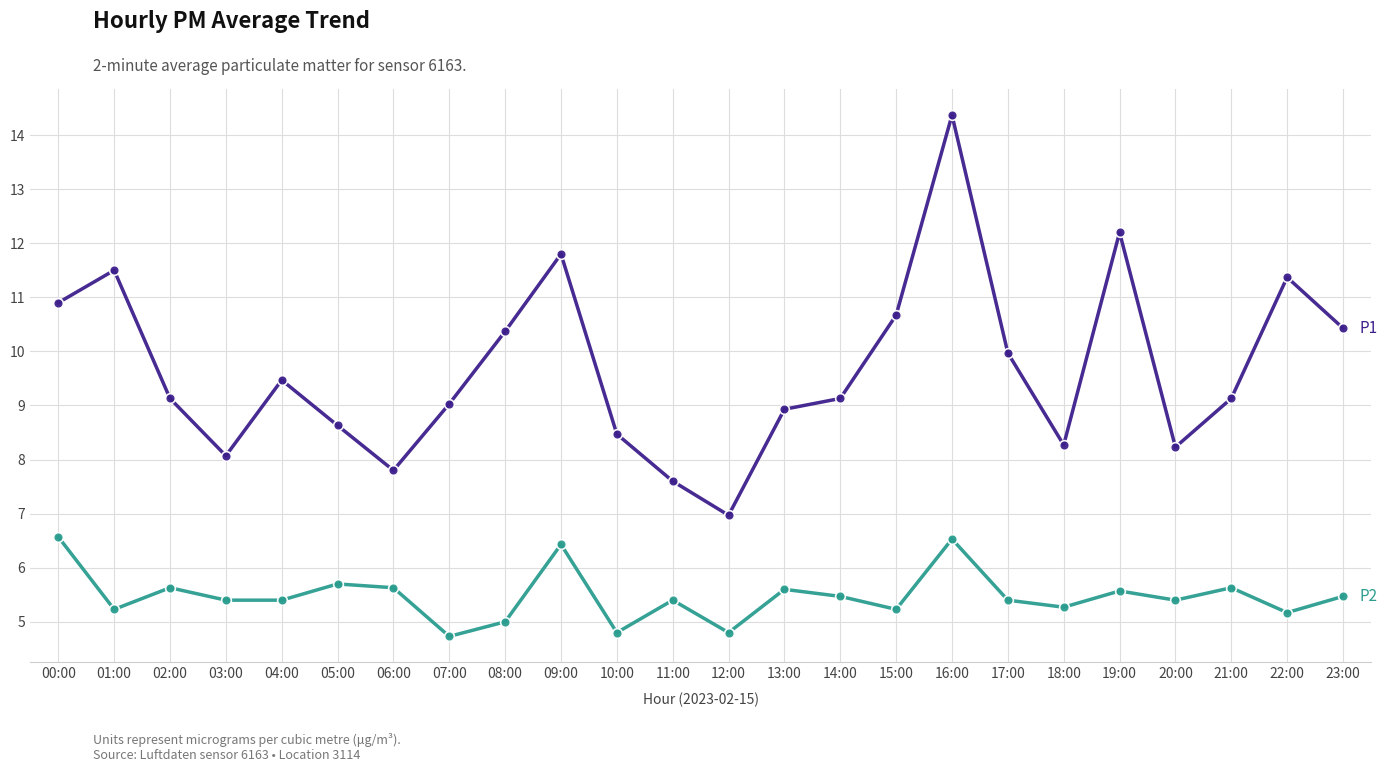

At which category is the sum across all series the highest?

16:00